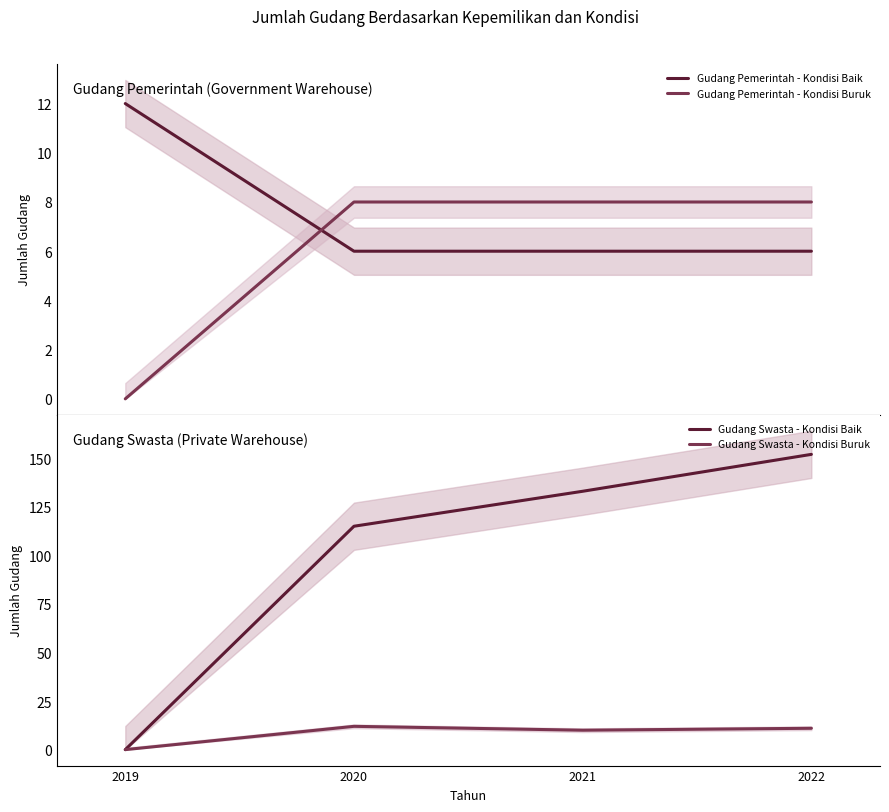

How many lines are shown in the chart?

4